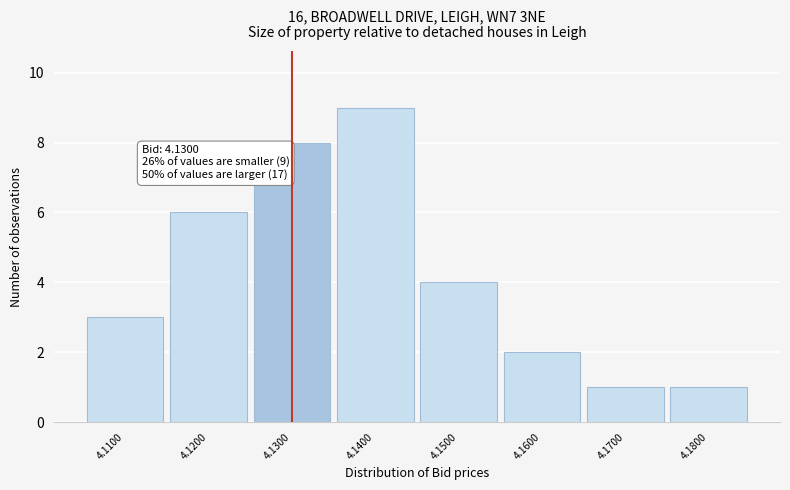

Reading left to right, what are all the values shown in this chart?

4.1100=3	4.1200=6	4.1300=8	4.1400=9	4.1500=4	4.1600=2	4.1700=1	4.1800=1